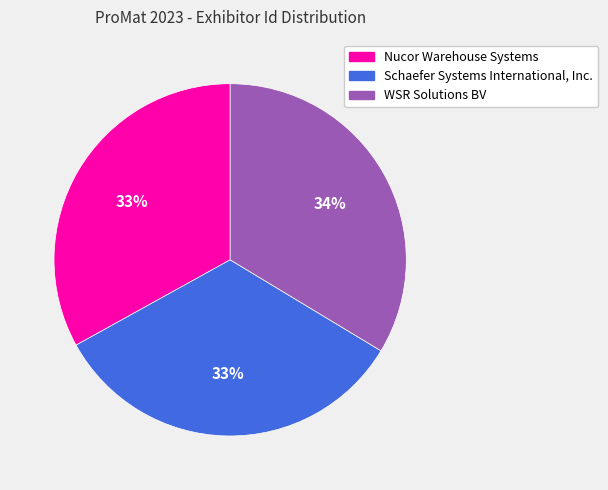

To the nearest percent, what is the difference between the largest and smallest slice percentages?

1%